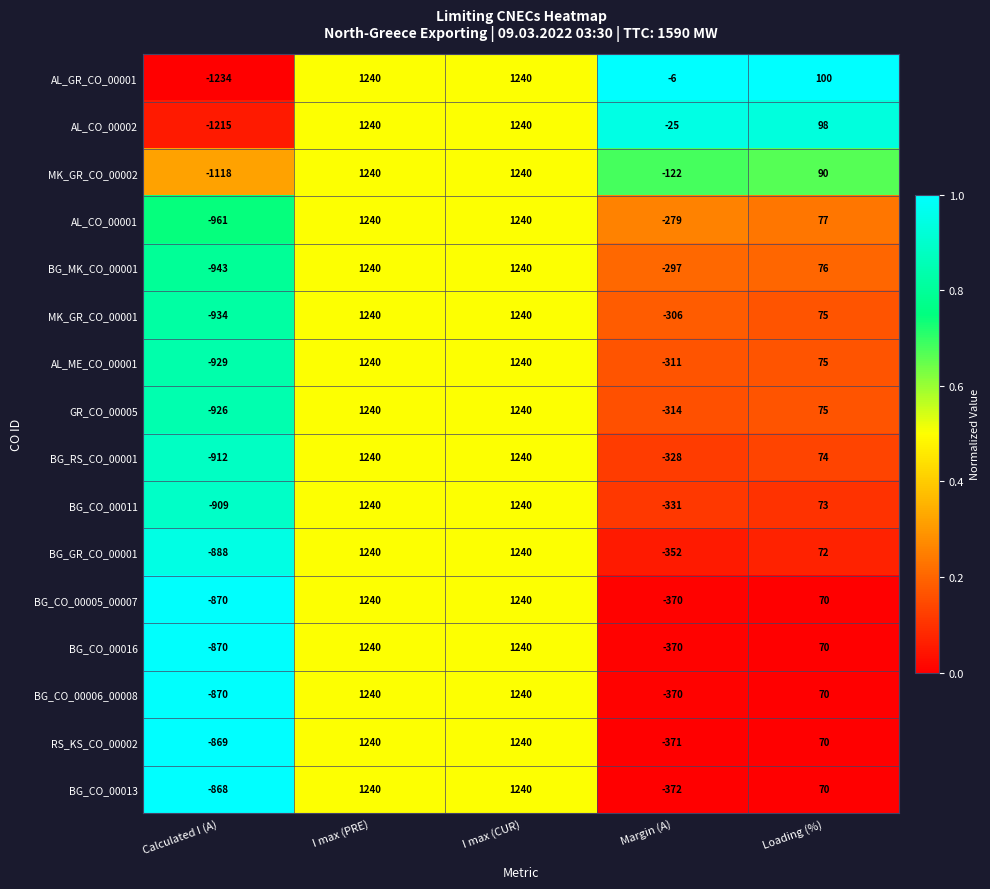

Count the number of data series in this chart.

16